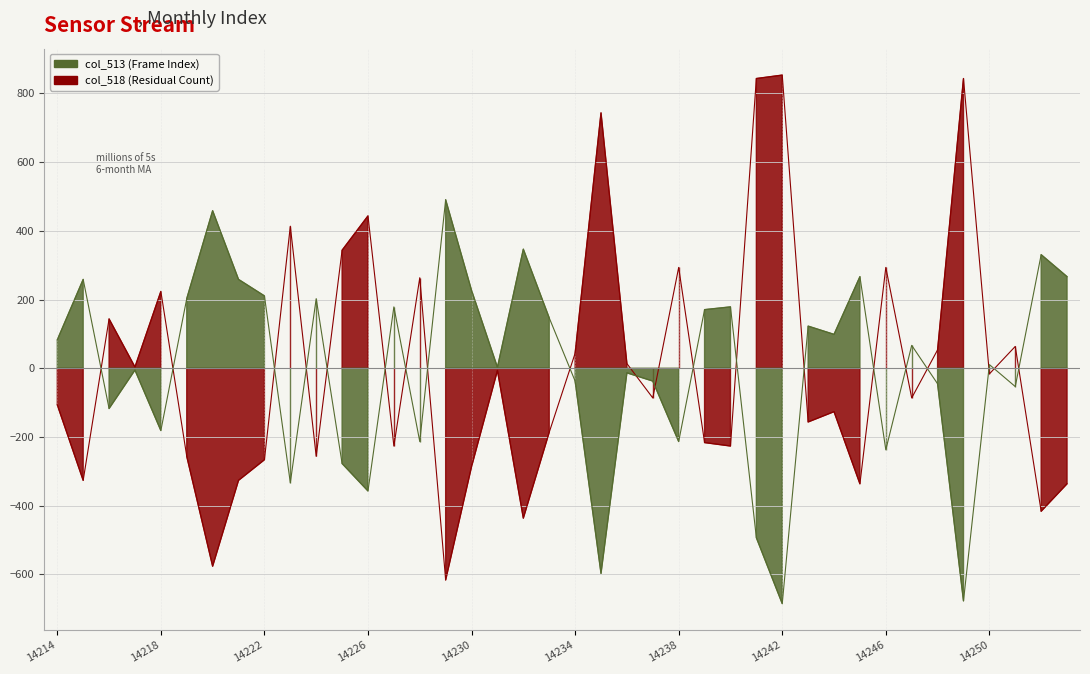

The value of col_513 at 14216 is -39.2. True or false?

False